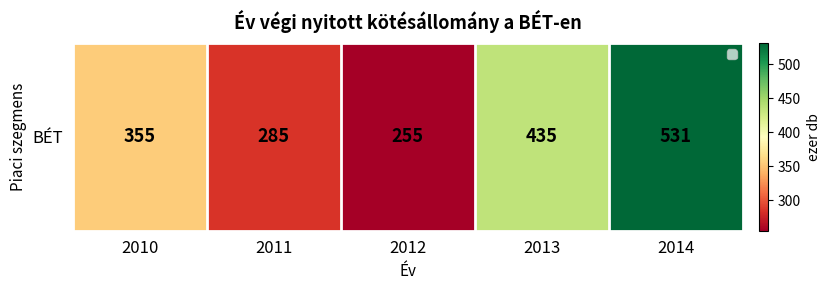

Which label corresponds to the smallest value in the chart?

2012